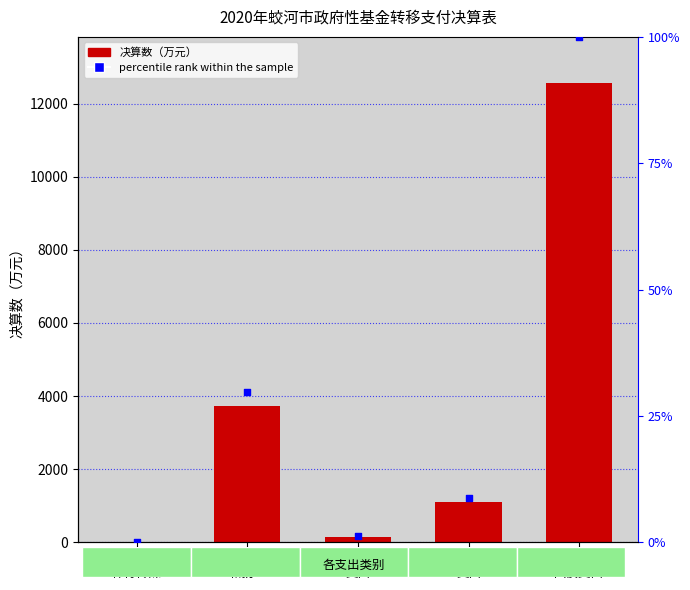

Is the value of percentile rank within the sample at 农林水
支出 greater than the value of 决算数 at 农林水
支出?

No